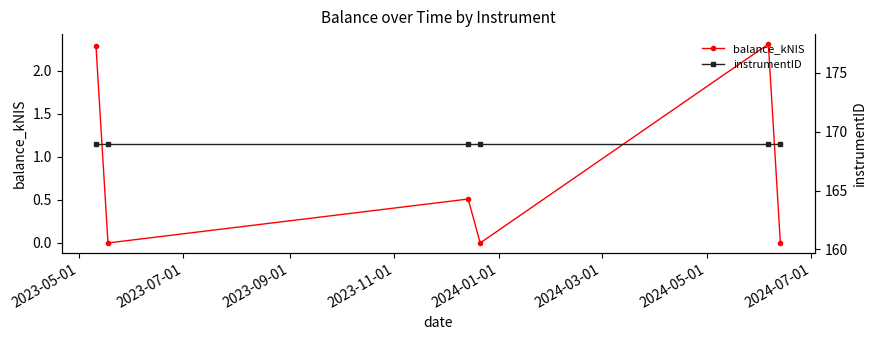

What is the maximum value for balance_kNIS?

2.3